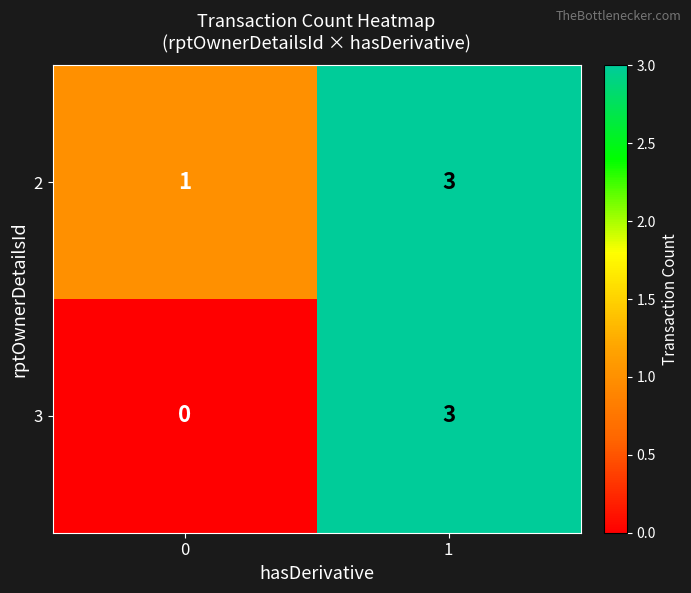

List the series in order of their overall mean, lowest first.

3, 2